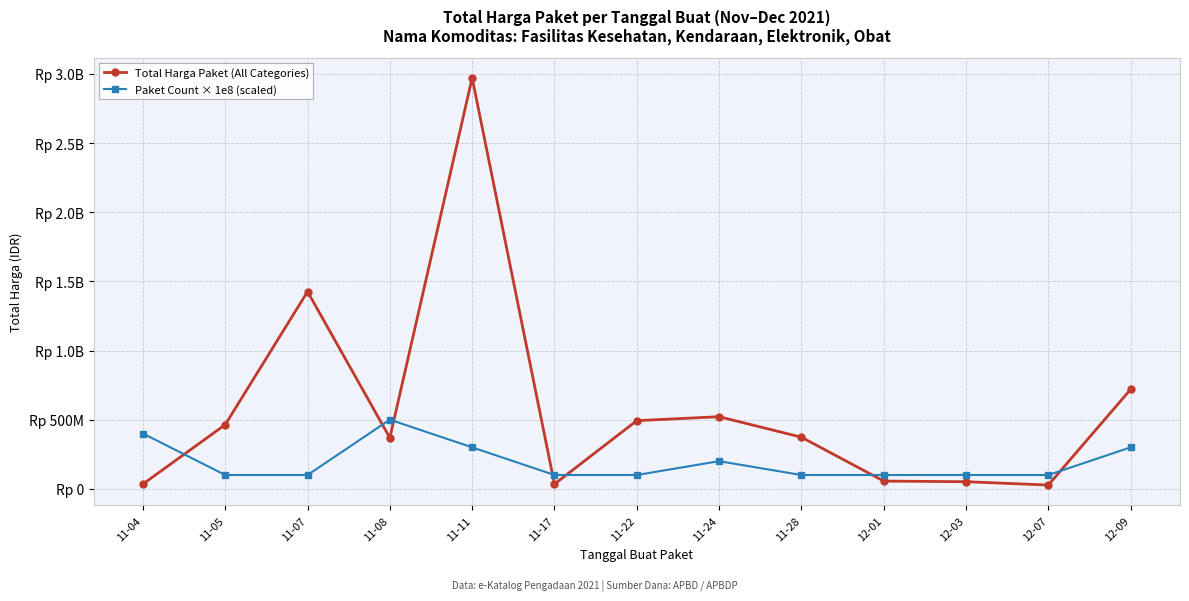

How many data points in Total Harga Paket (All Categories) are above 373404000?

6